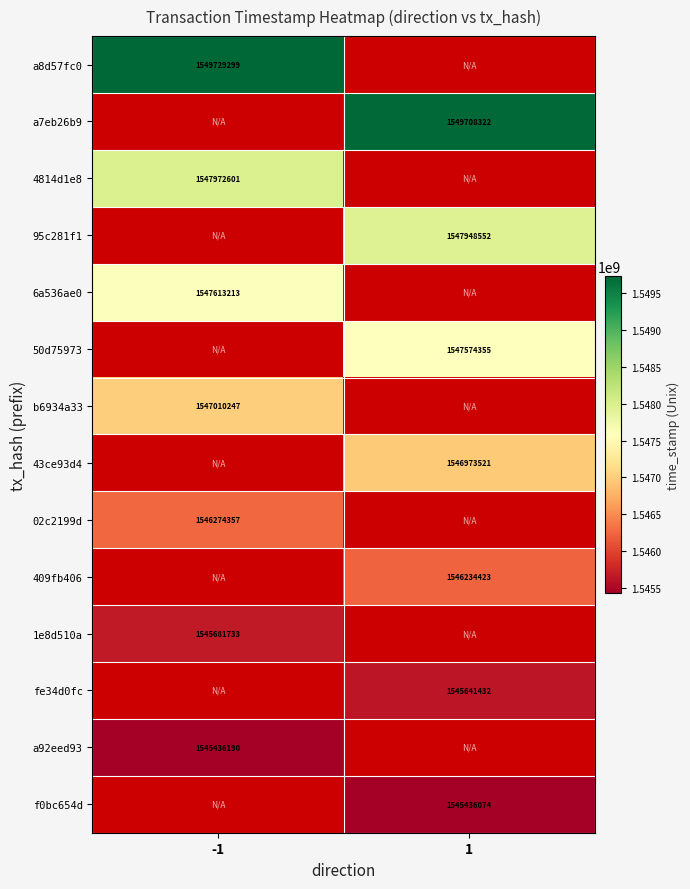

Is the value of 409fb406 at 1 greater than the value of a92eed93 at -1?

Yes